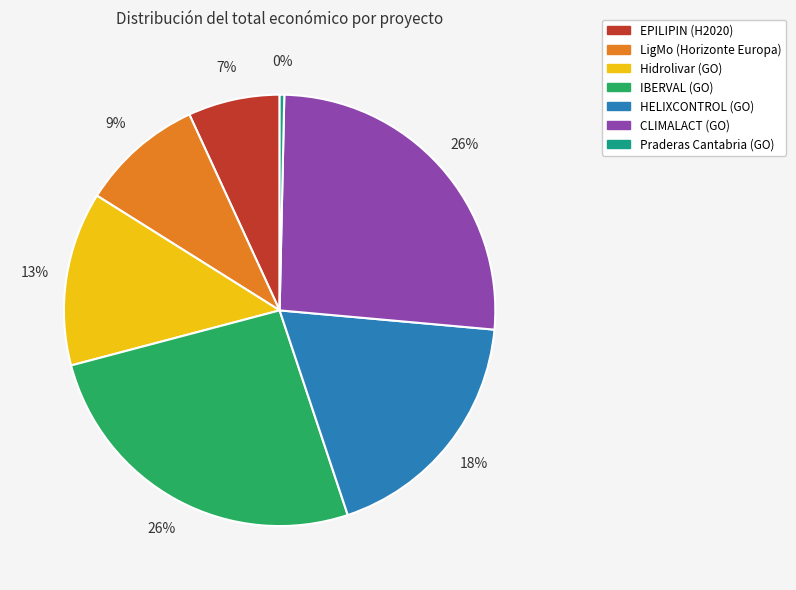

To the nearest percent, what is the combined percentage of EPILIPIN (H2020) and CLIMALACT (GO)?

33%